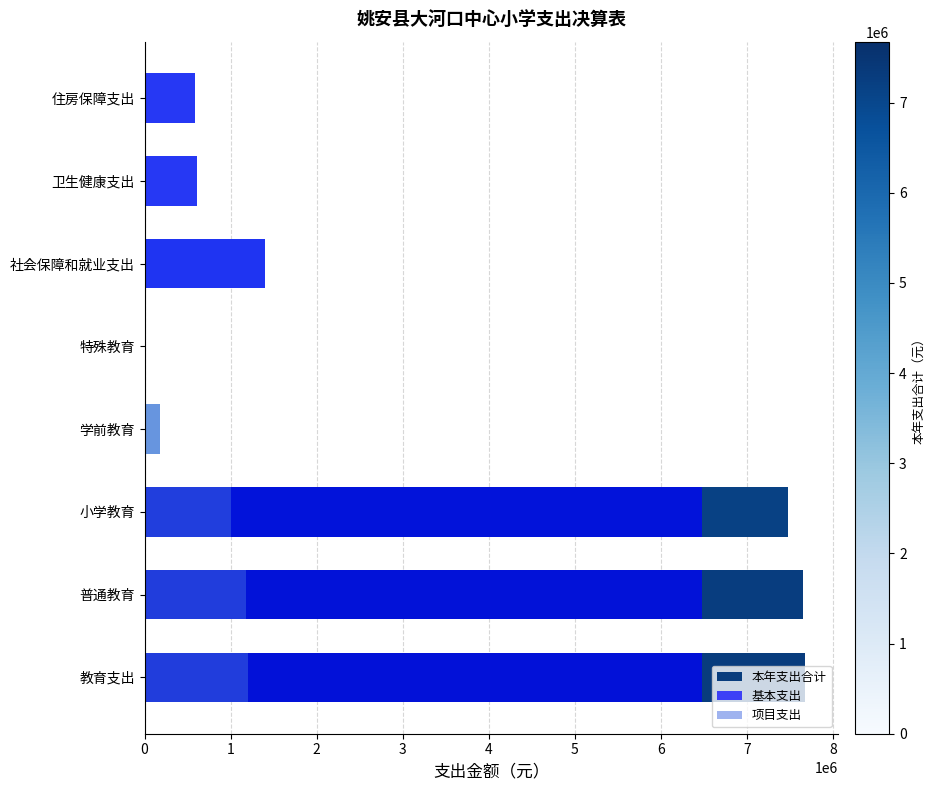

How many groups of bars are there?

8